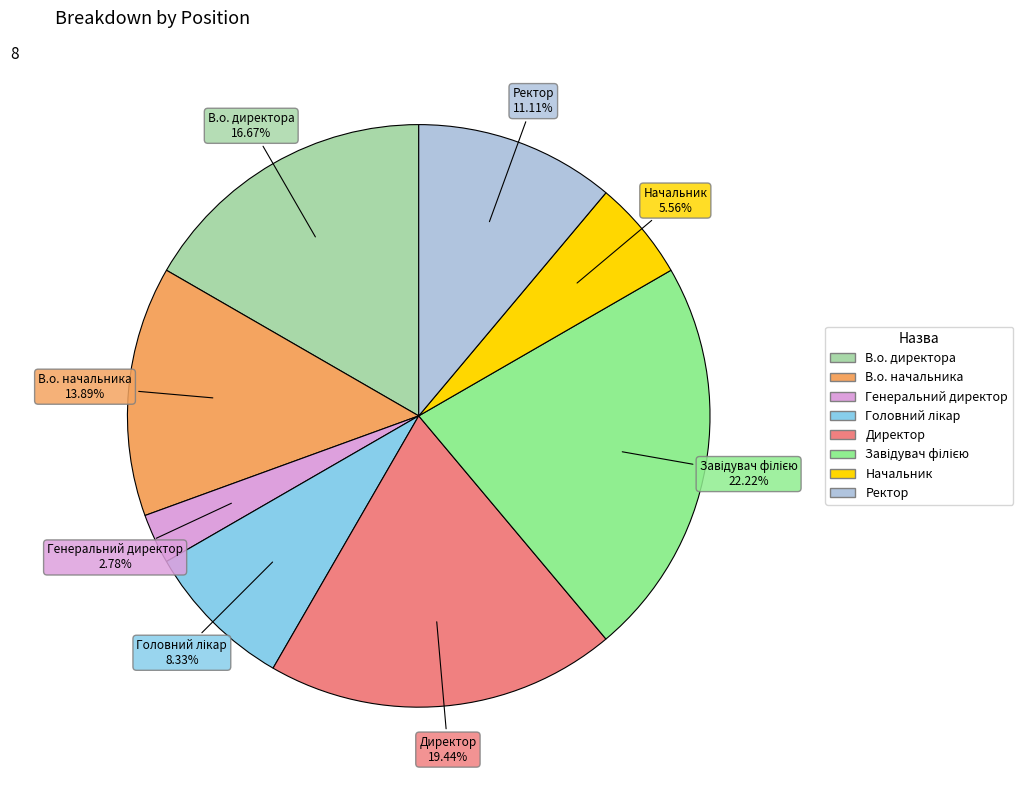

What is the smallest slice in the pie chart?

Генеральний директор